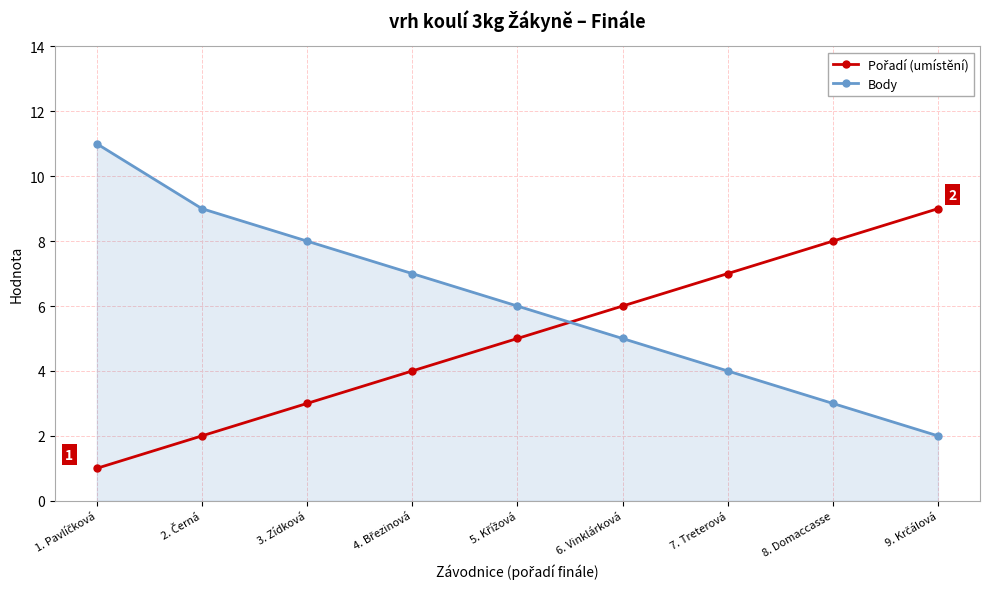

True or false: Body has a value of 1 at 8. Domaccasse.

False